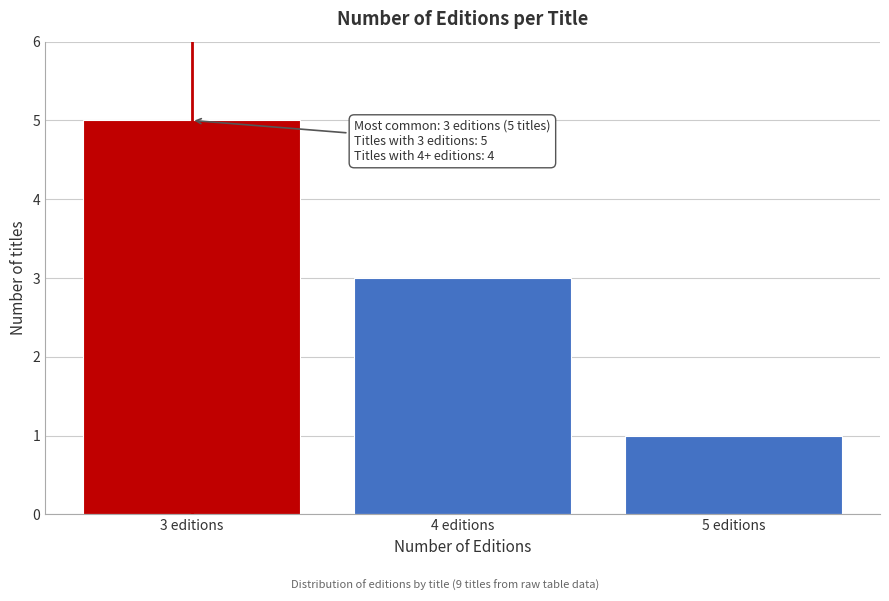

Reading right to left, transcribe all the data shown in this chart.

1	3	5